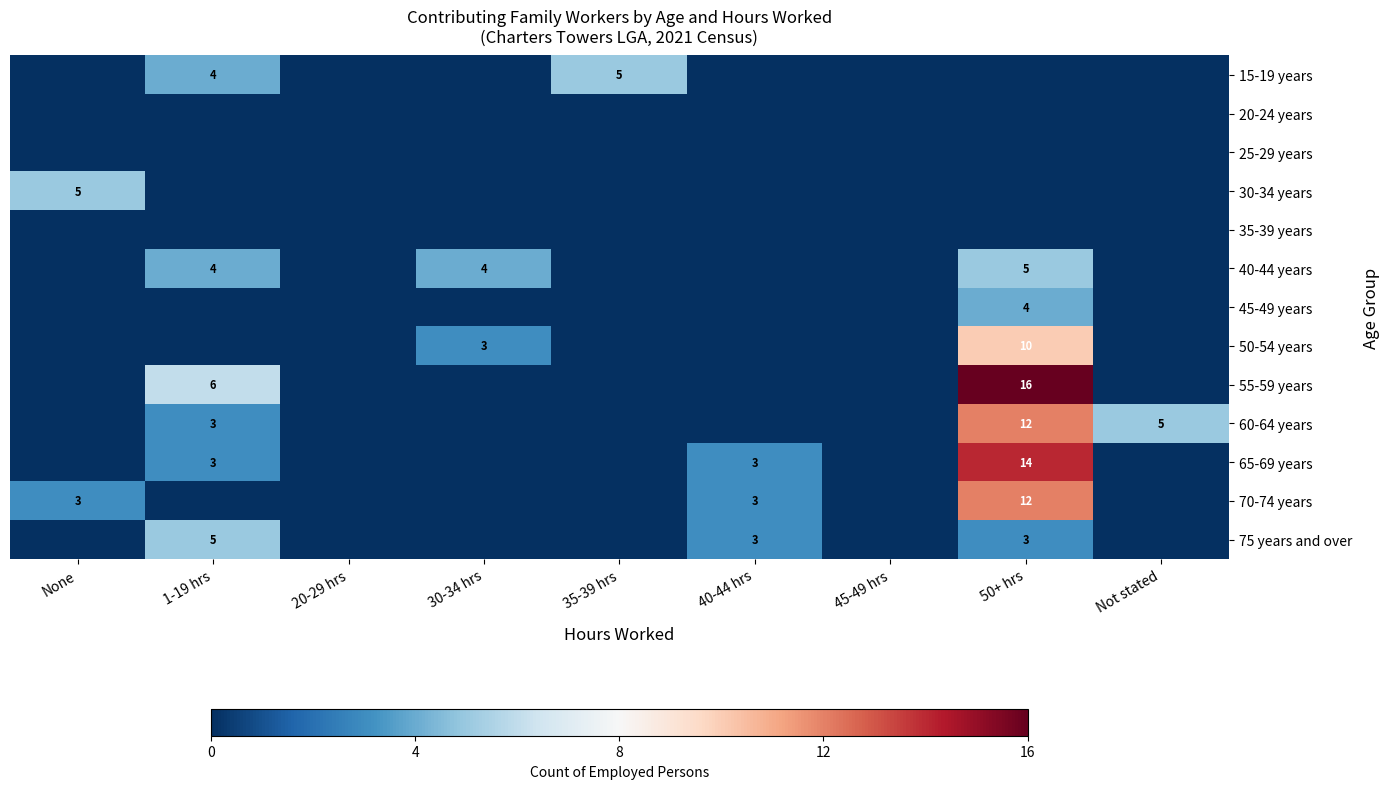

How many distinct data groups are displayed?

13